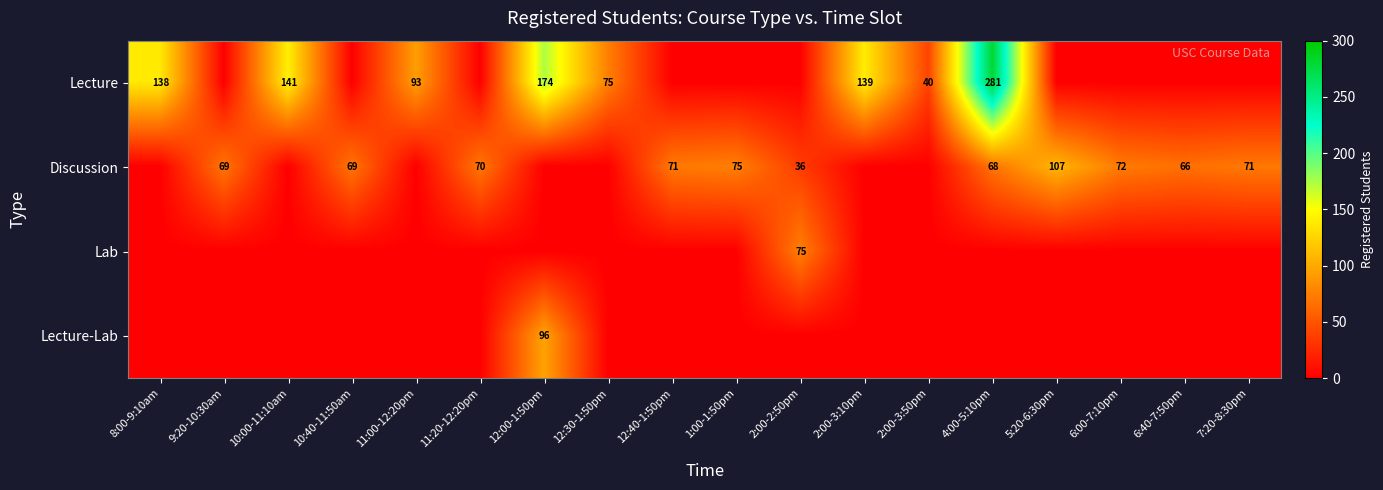

Is it true that Lab equals 0 at 5:20-6:30pm?

True